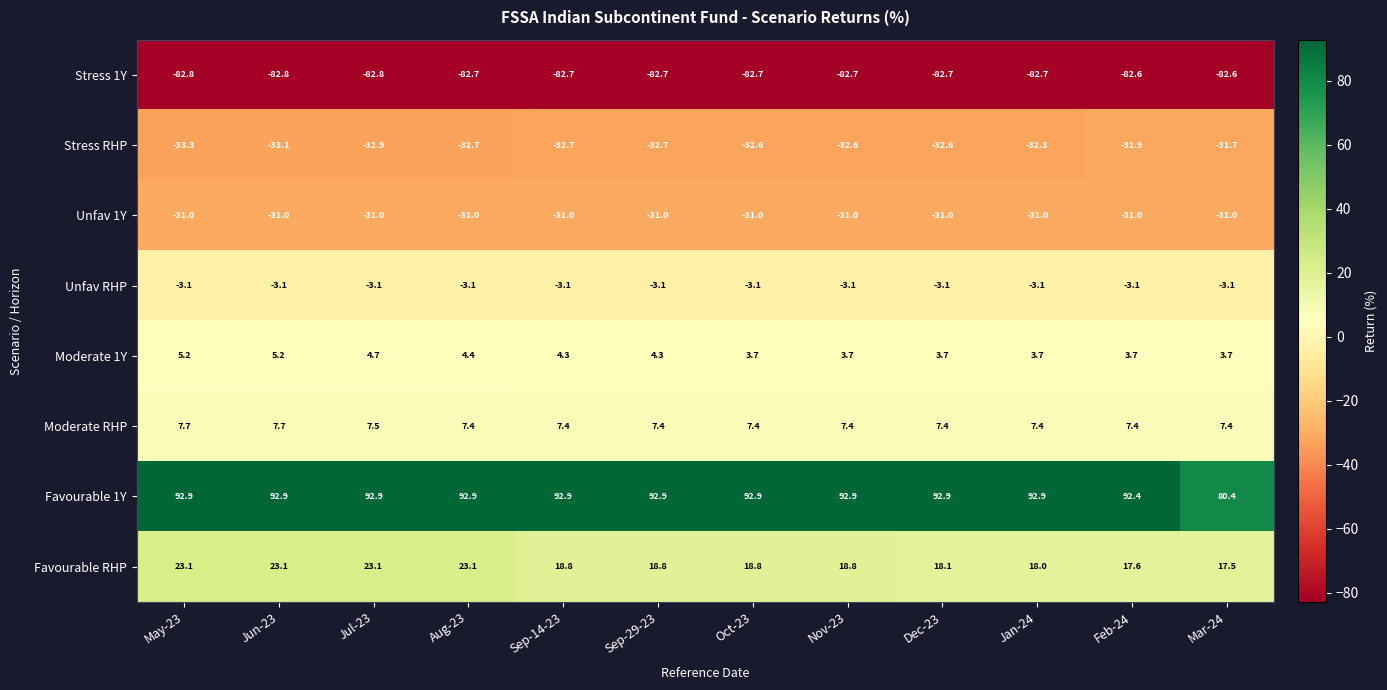

What is the difference between the highest and lowest values at Sep-29-23?

175.6